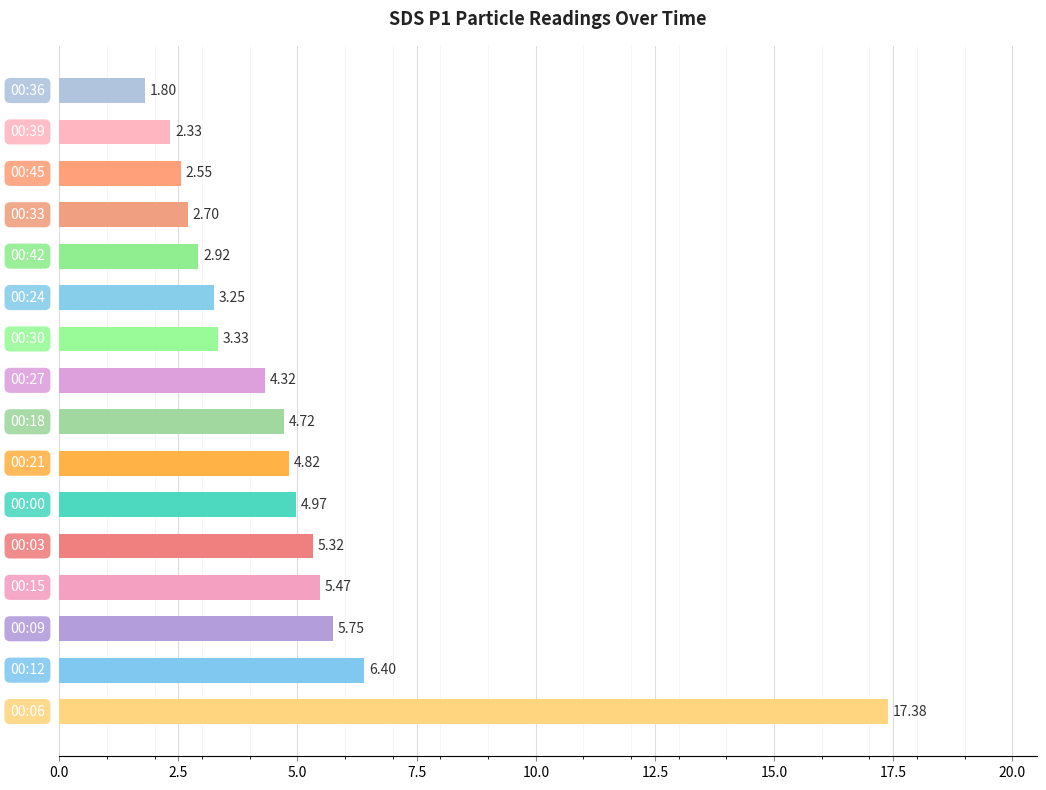

What is the average value?

4.9